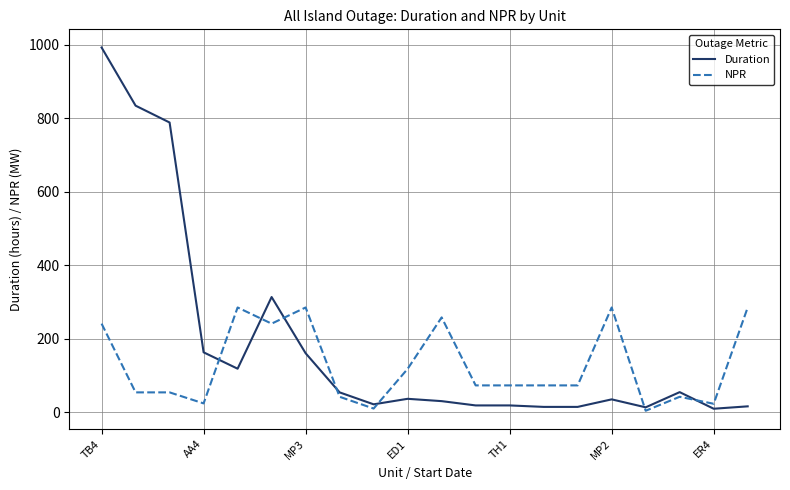

Which series has the largest total across all categories?

Duration